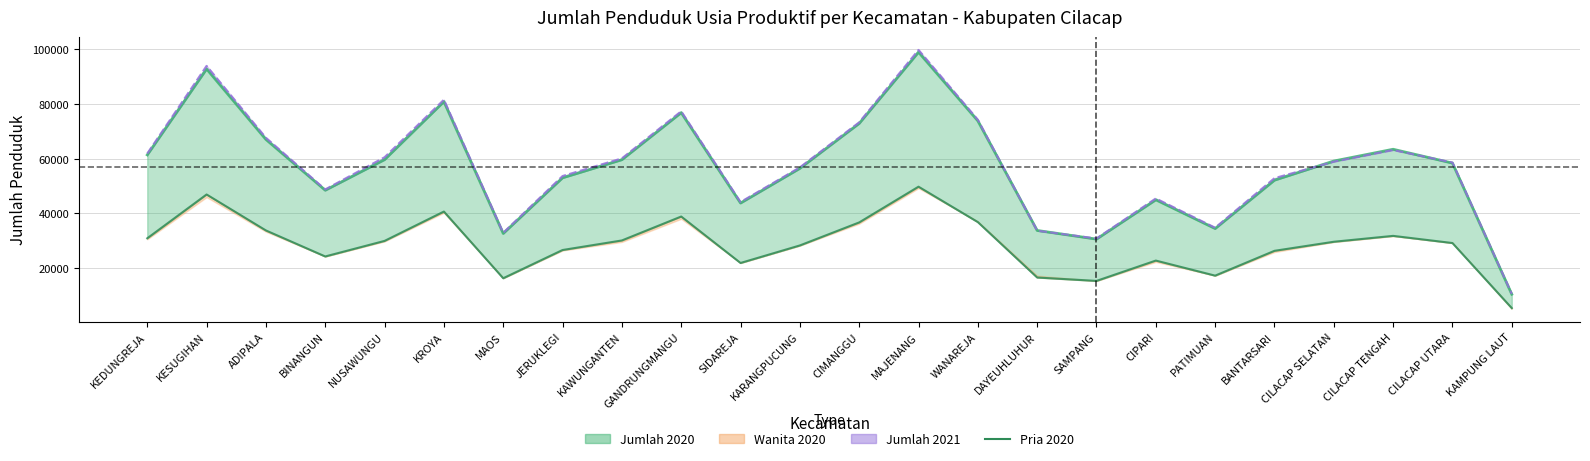

Reading left to right, extract all data points from this chart.

Jumlah 2020 (line): 61352	92777	66997	48423	59625	80842	32628	52970	59592	76790	43741	56423	72856	98912	73795	33722	30556	44932	34415	52110	59102	63413	58350	10402
Pria 2020: 30855	46873	33722	24214	29900	40630	16249	26569	30065	38813	21829	28239	36655	49723	36785	16518	15273	22709	17199	26275	29589	31740	29122	5329
Jumlah 2021 (line): 61850	93906	67619	48733	60500	81529	32875	53623	60087	77307	44114	56795	73263	99747	74227	33643	30784	45434	34727	52845	58876	63132	58572	10533